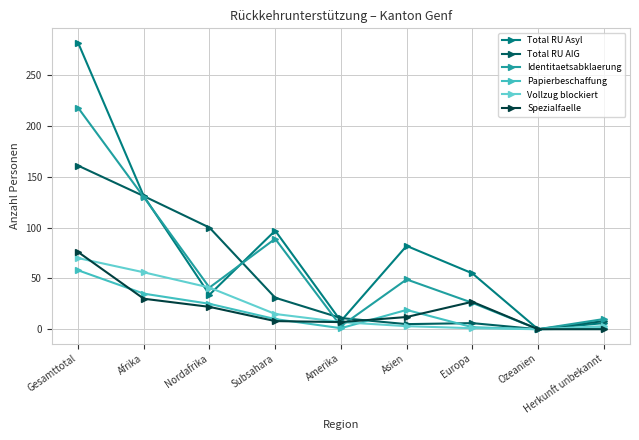

Does the chart have visible grid lines?

Yes